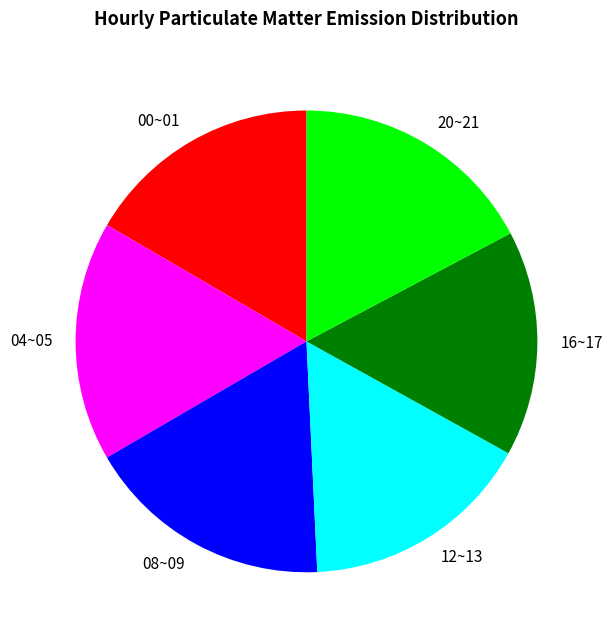

Do 08~09 and 00~01 together represent more than half of the pie?

No